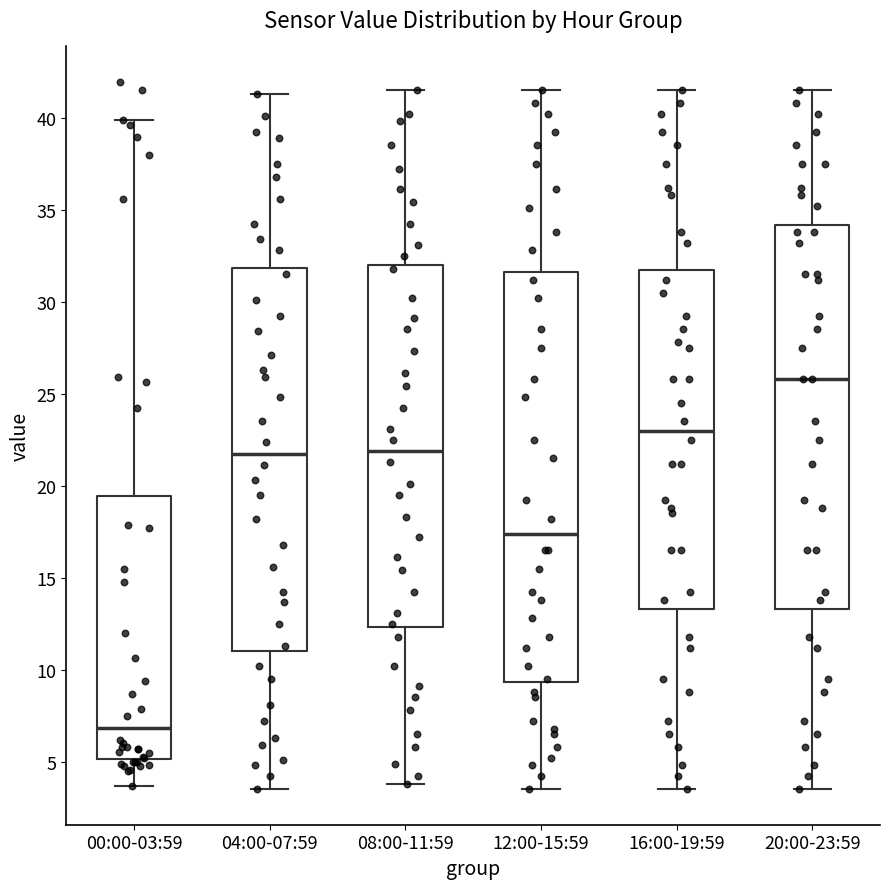

Where does the upper whisker of the box for 04:00-07:59 end on the y-axis? The values are not printed on the chart, so give them approximately, as read against the axis.

41.5